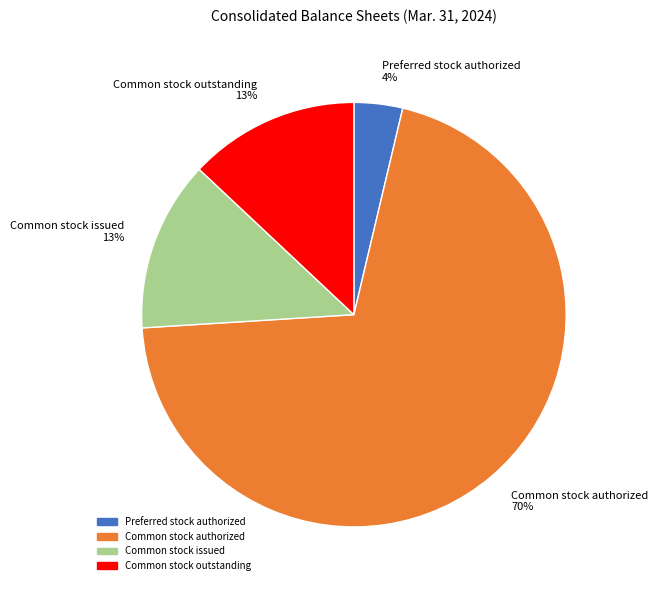

Count the number of slices in the pie.

4